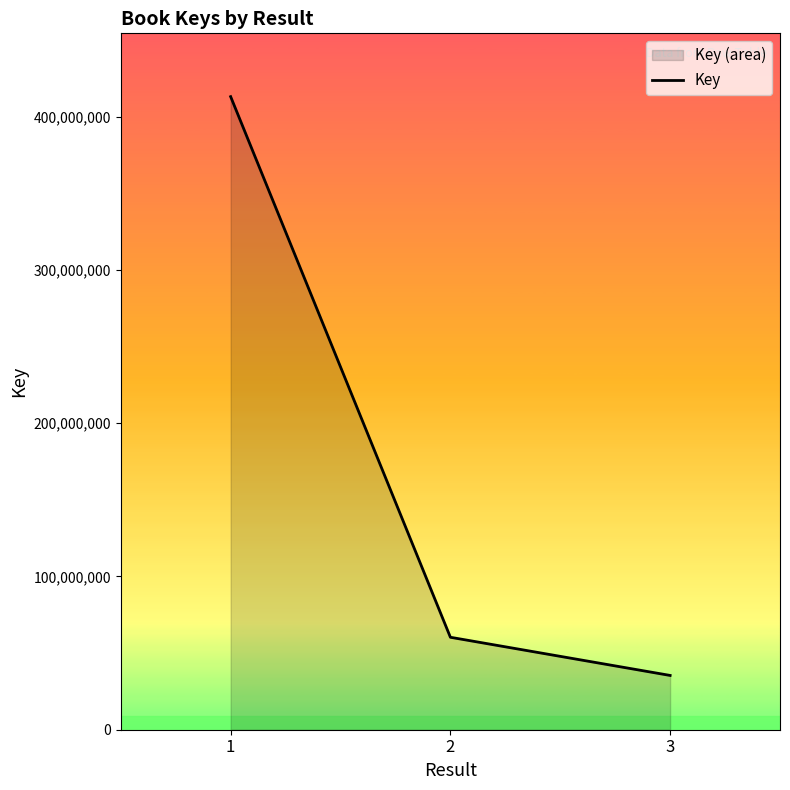

List the labels in order of value, largest first.

1, 2, 3